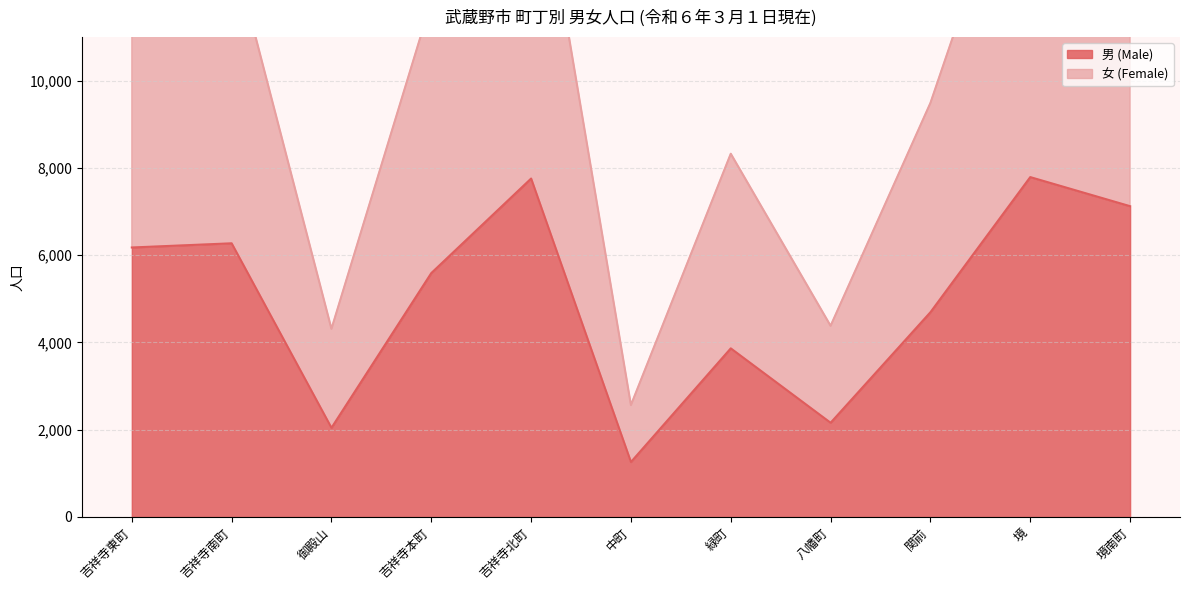

Reading left to right, extract all data points from this chart.

男 (Male): 吉祥寺東町=6177	吉祥寺南町=6273	御殿山=2042	吉祥寺本町=5590	吉祥寺北町=7758	中町=1258	緑町=3864	八幡町=2158	関前=4692	境=7791	境南町=7124
女 (Female): 吉祥寺東町=12894	吉祥寺南町=13116	御殿山=4312	吉祥寺本町=11818	吉祥寺北町=16157	中町=2564	緑町=8327	八幡町=4381	関前=9491	境=16213	境南町=15196